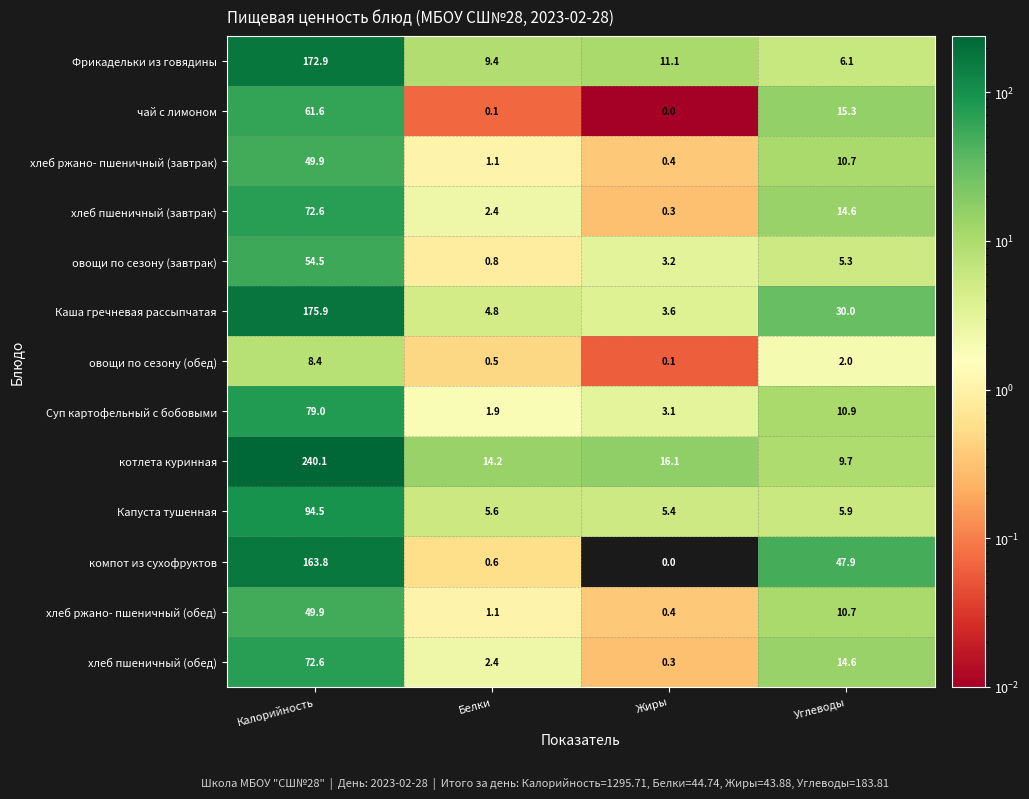

True or false: компот из сухофруктов has a value of 0.6 at Белки.

True